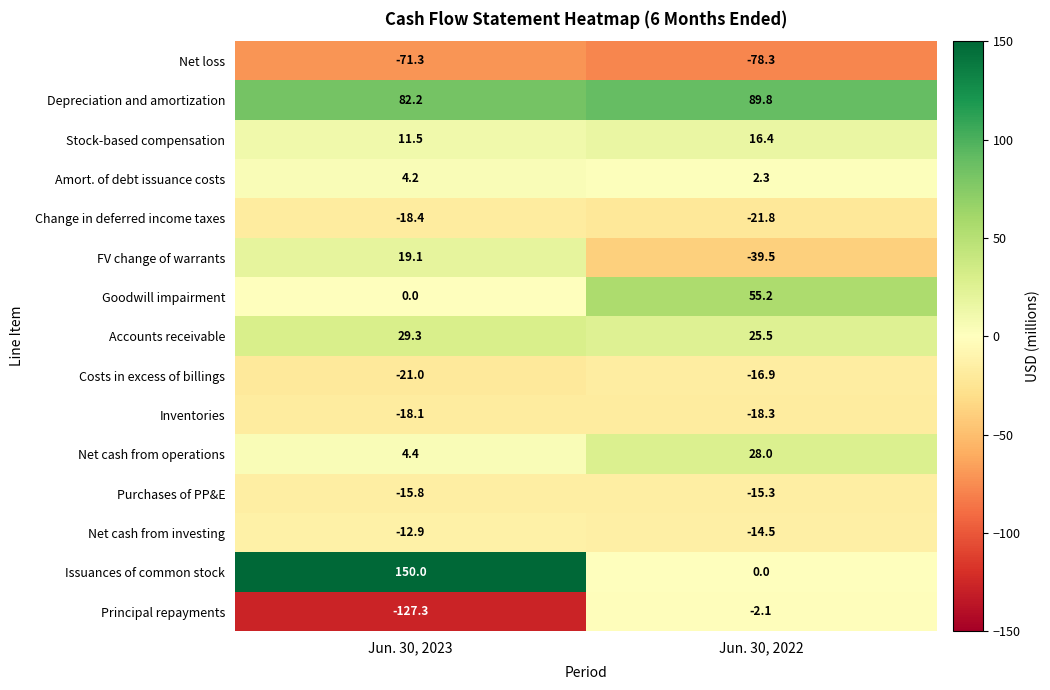

At which category is the sum across all series the highest?

Jun. 30, 2023